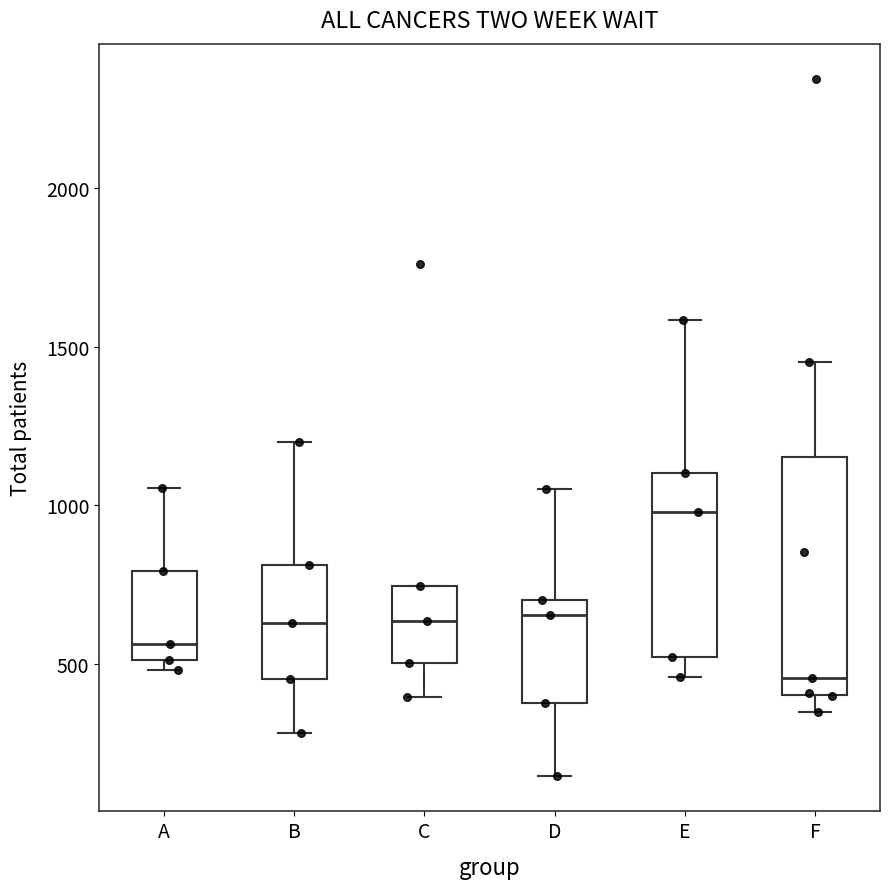

Which box's median line is the highest?

E